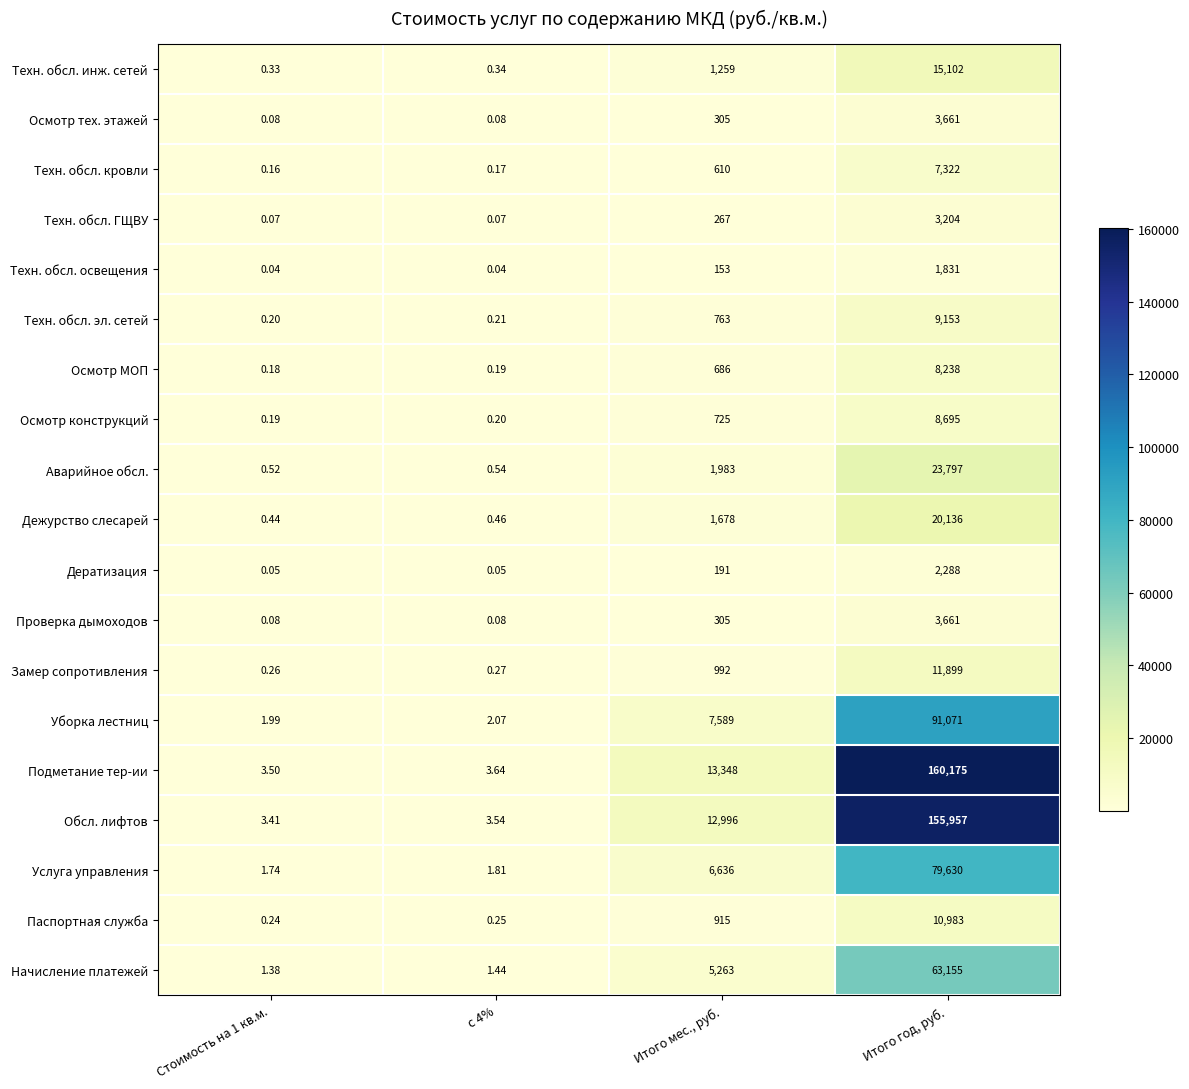

Which series has the largest total across all categories?

Подметание тер-ии